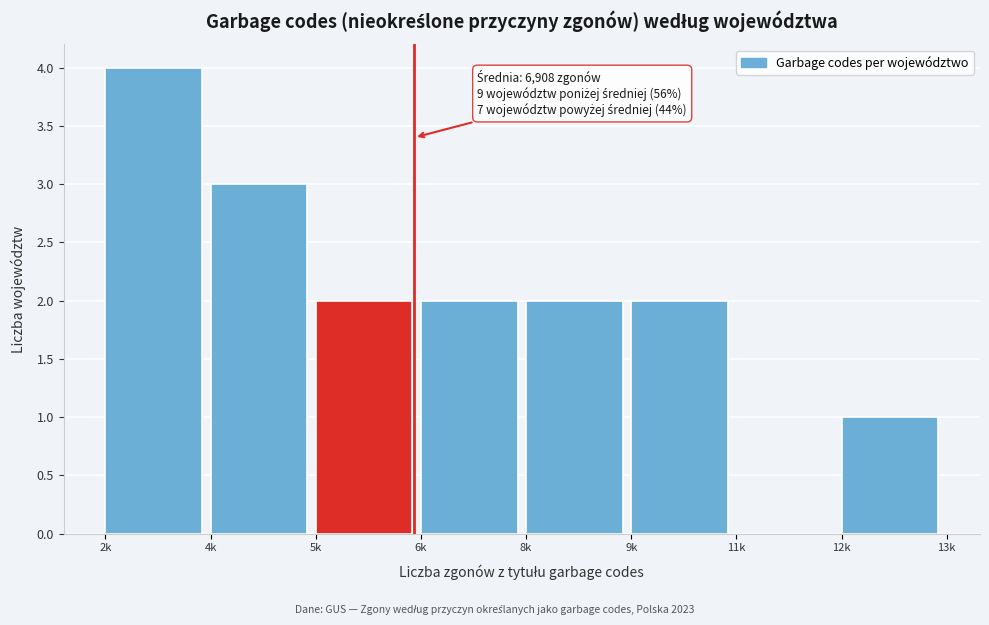

Reading left to right, extract all data points from this chart.

2k=4	4k=3	5k=2	6k=2	8k=2	9k=2	11k=0	12k=1